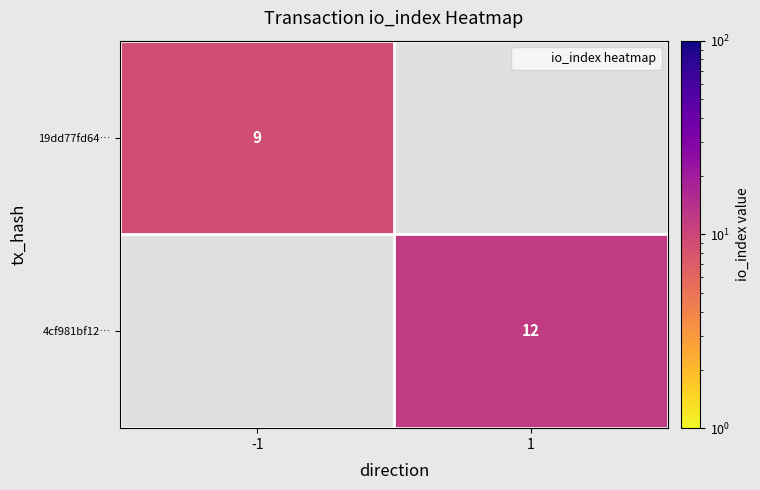

Rank the series by their average value, from highest to lowest.

4cf981bf12…, 19dd77fd64…